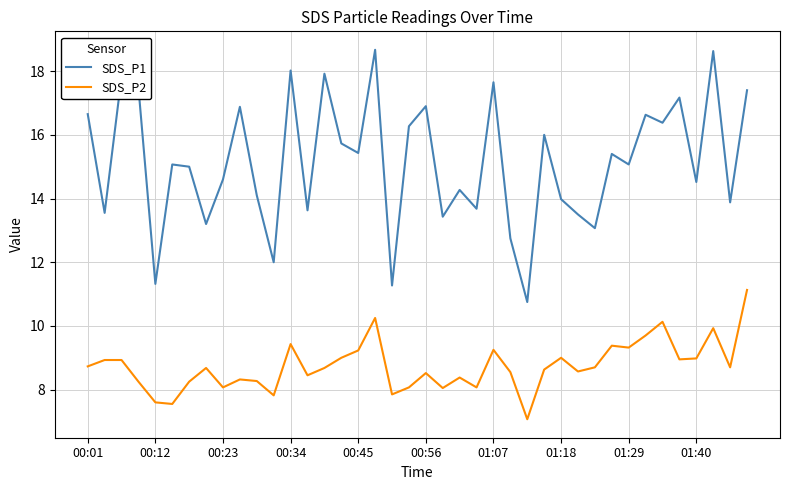

What is the maximum value shown in the chart?

18.7